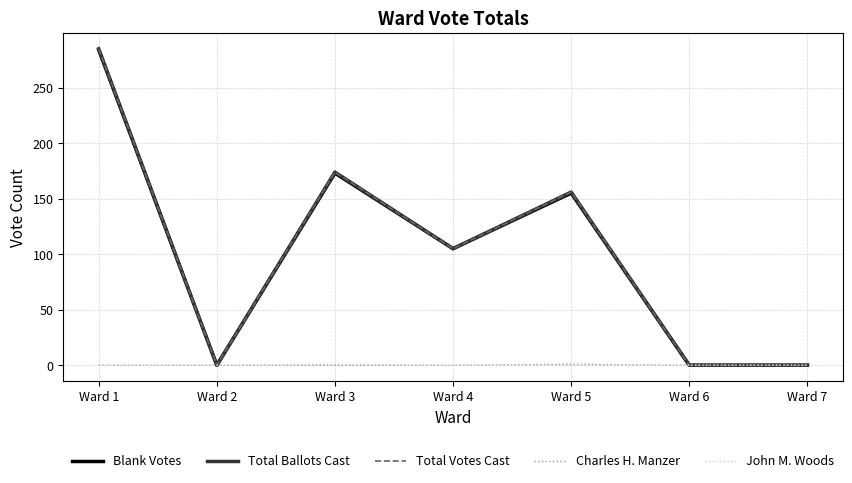

Does the chart display data point markers on the line(s)?

No